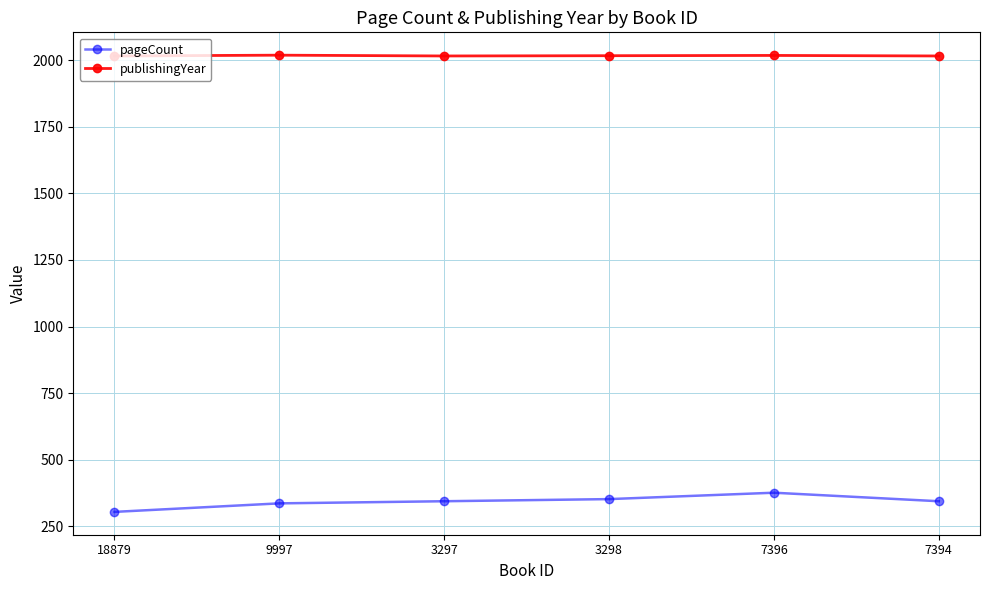

What is the label of the 3rd point from the right?

3298